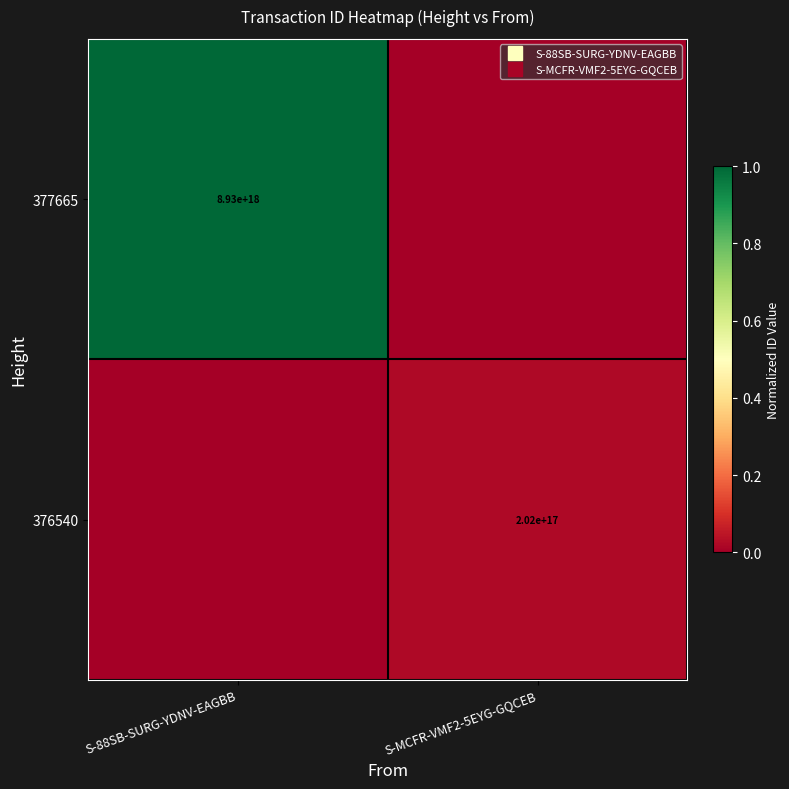

Where is 377665 nearest to the value 0?

S-MCFR-VMF2-5EYG-GQCEB